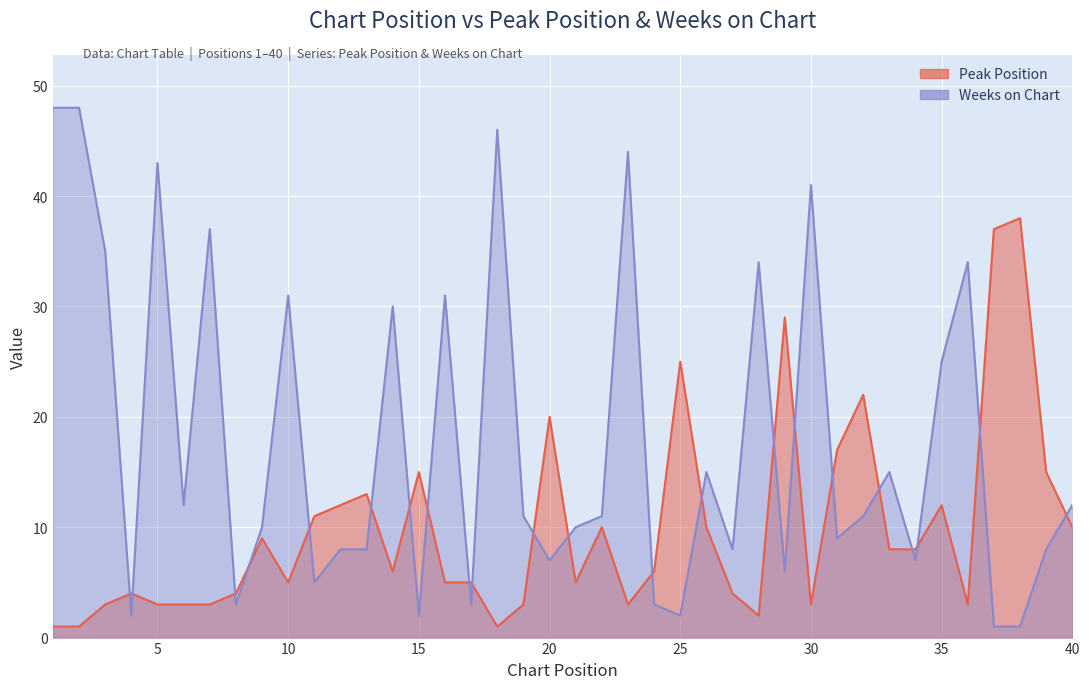

Is it true that Peak Position equals 17 at 11?

False